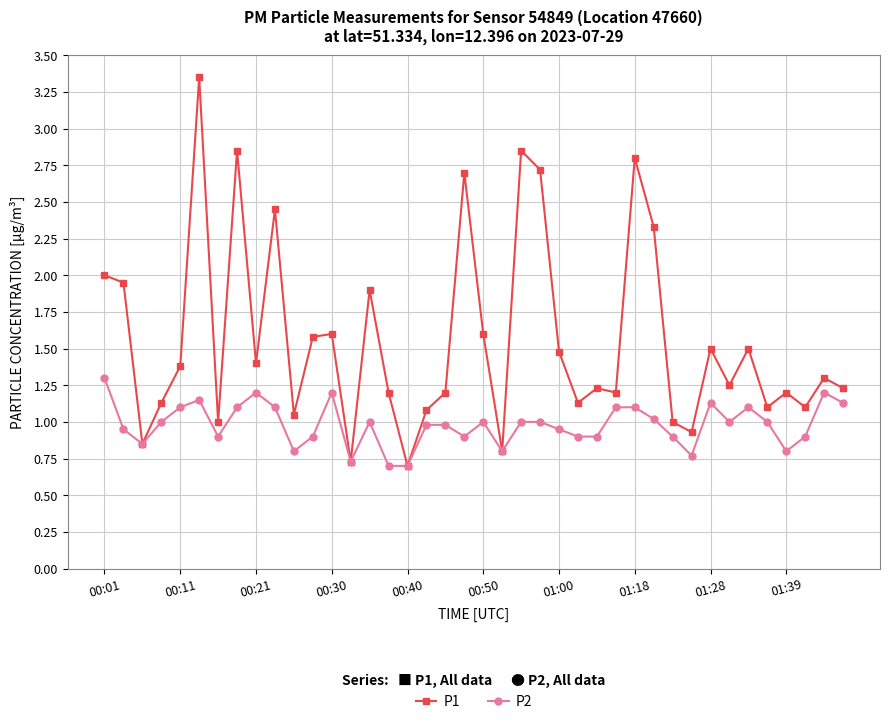

What is the value of the P1 point at the 31st from the left?

1.0